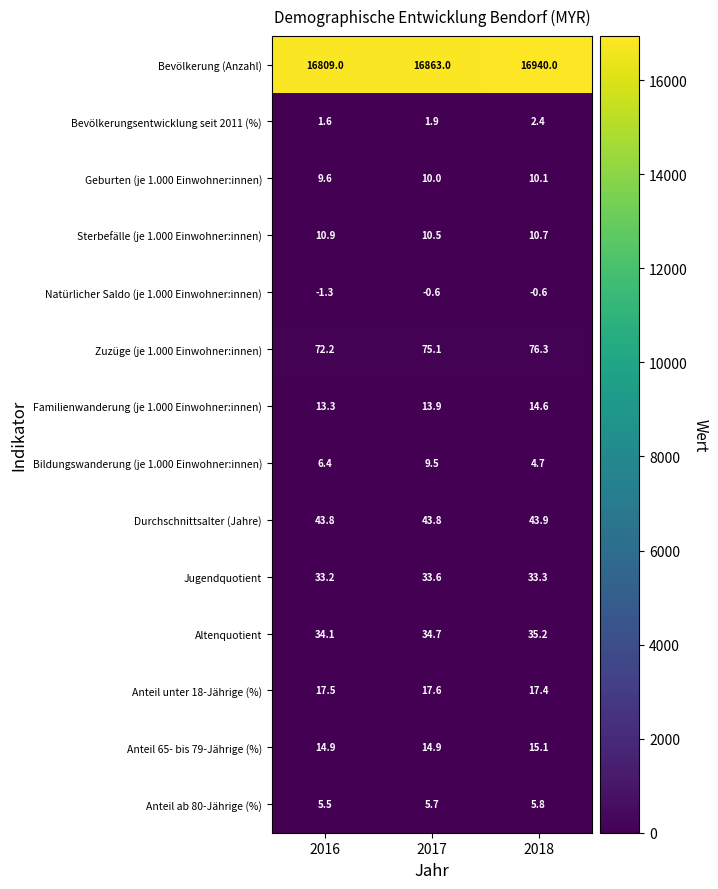

The Bevölkerung (Anzahl) series shows 29790.1 at 2017. True or false?

False